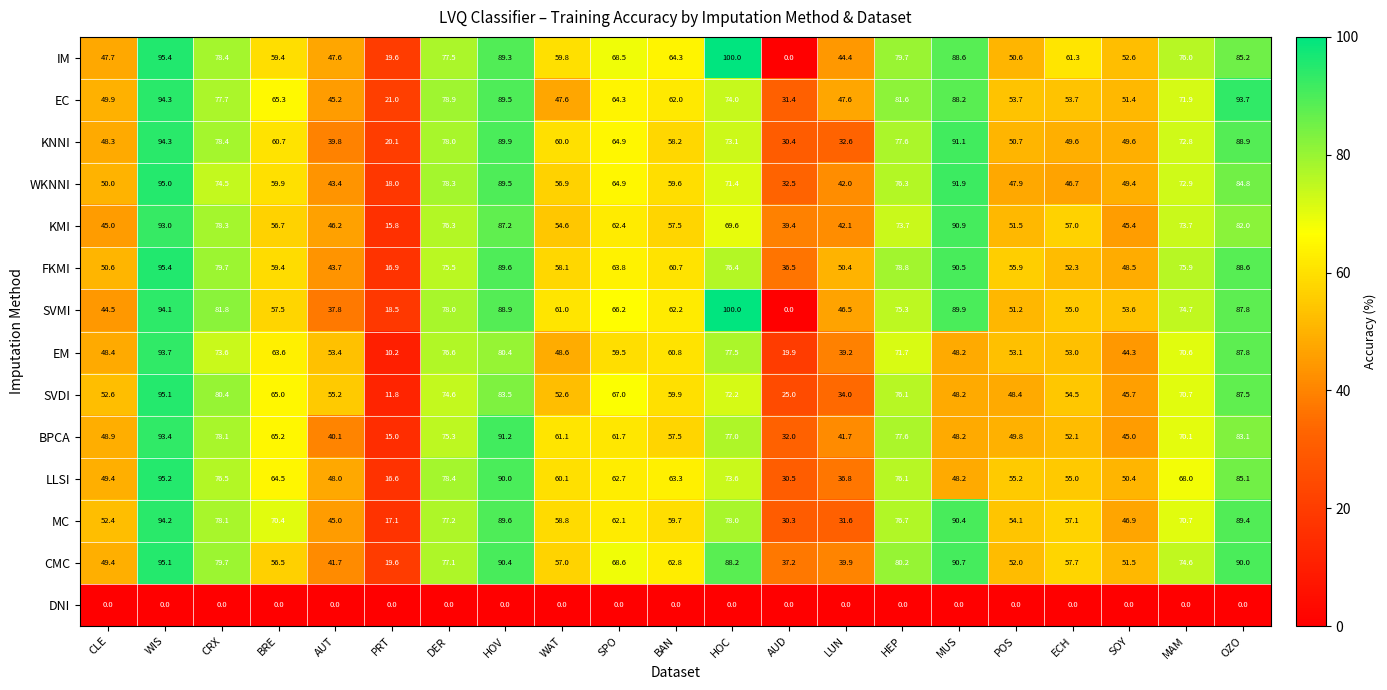

Which series has the largest total across all categories?

CMC